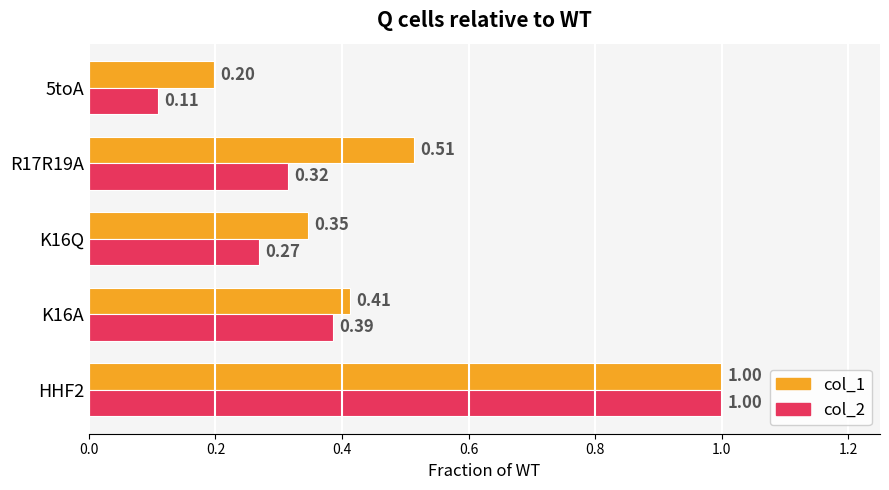

Which series has the largest total across all categories?

col_1